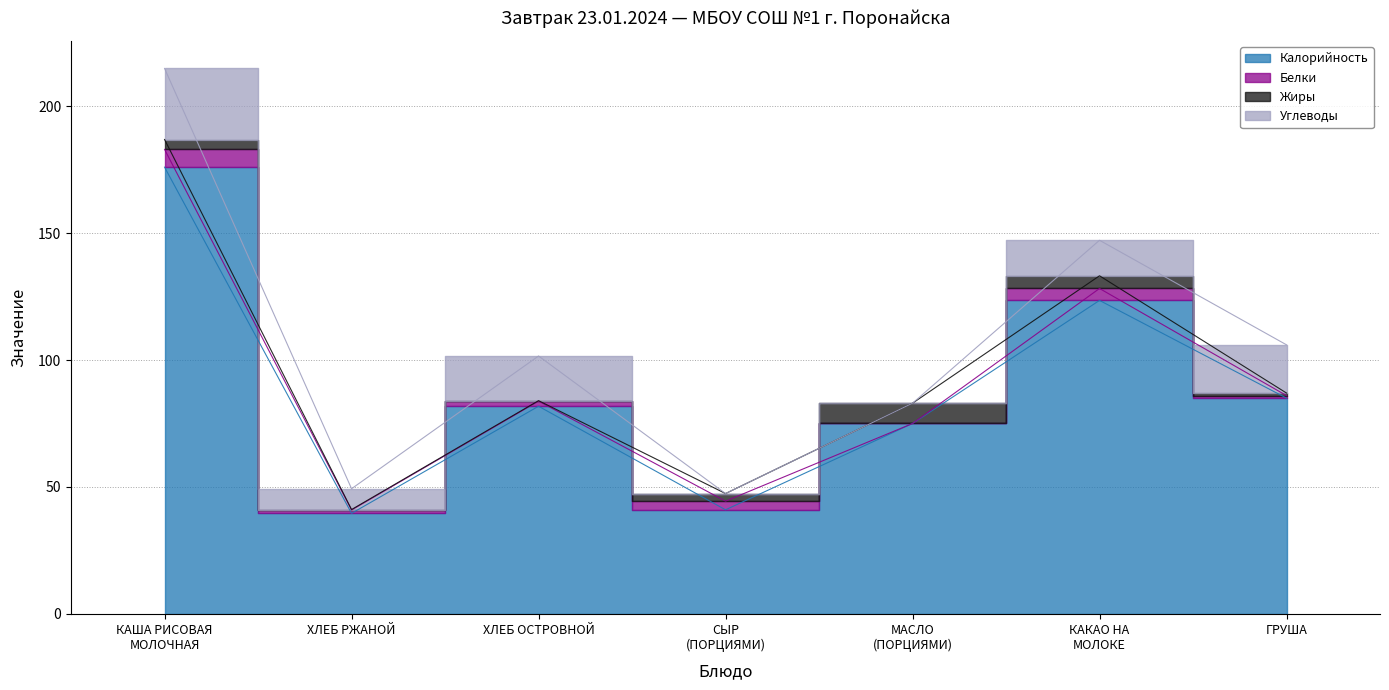

What is the value of the Калорийность point at the 5th from the left?

75.0